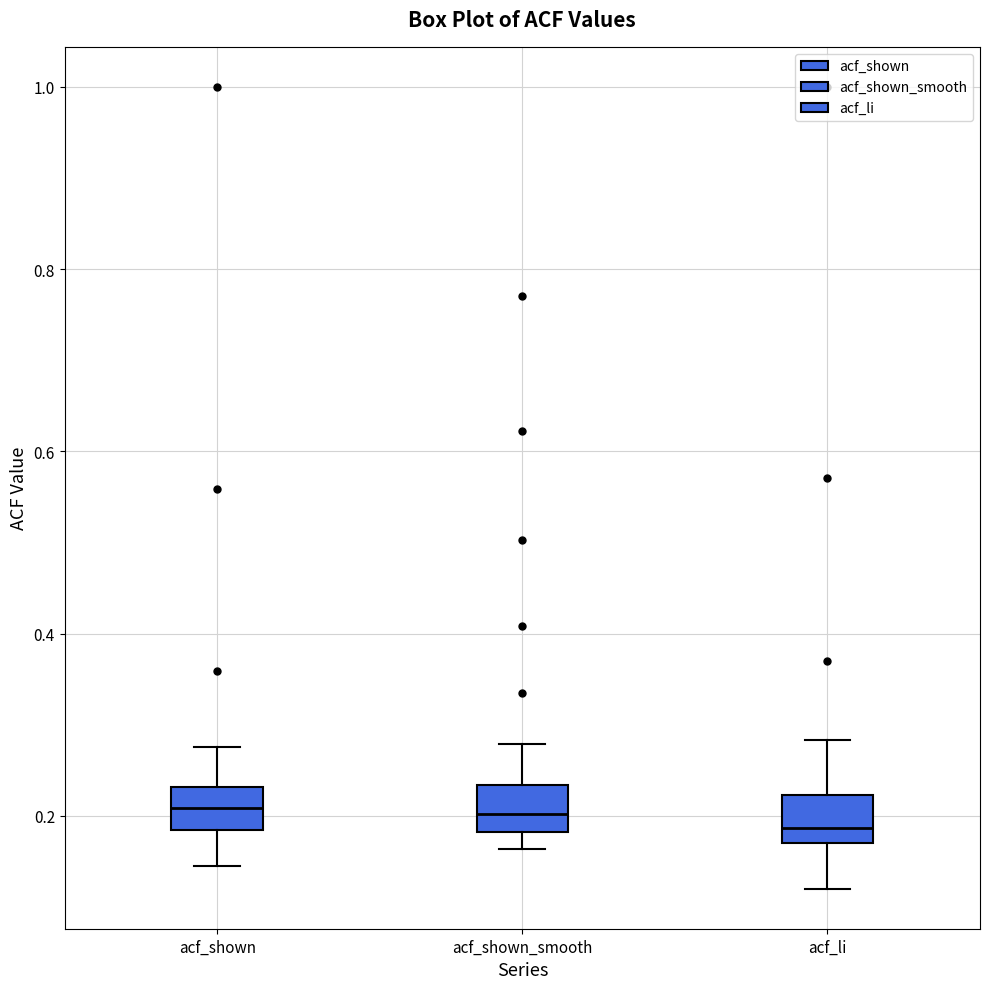

Where does the median line of the box for acf_shown sit on the y-axis? The values are not printed on the chart, so give them approximately, as read against the axis.

0.20